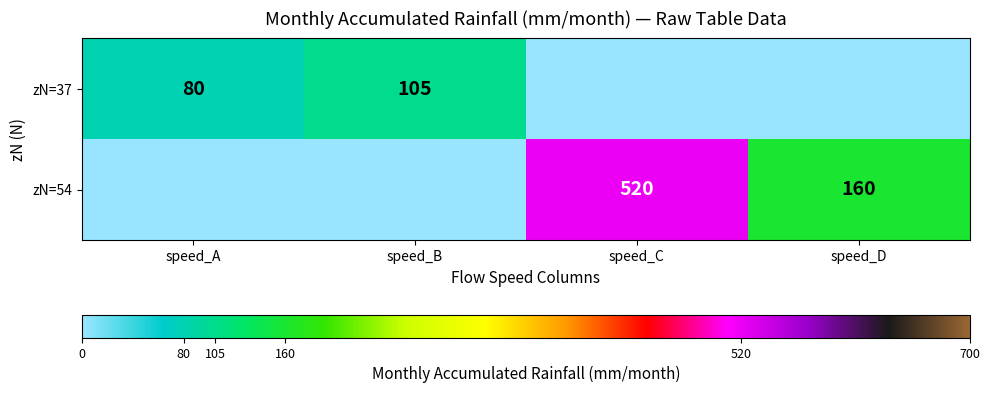

True or false: zN=37 has a value of 38 at speed_B.

False